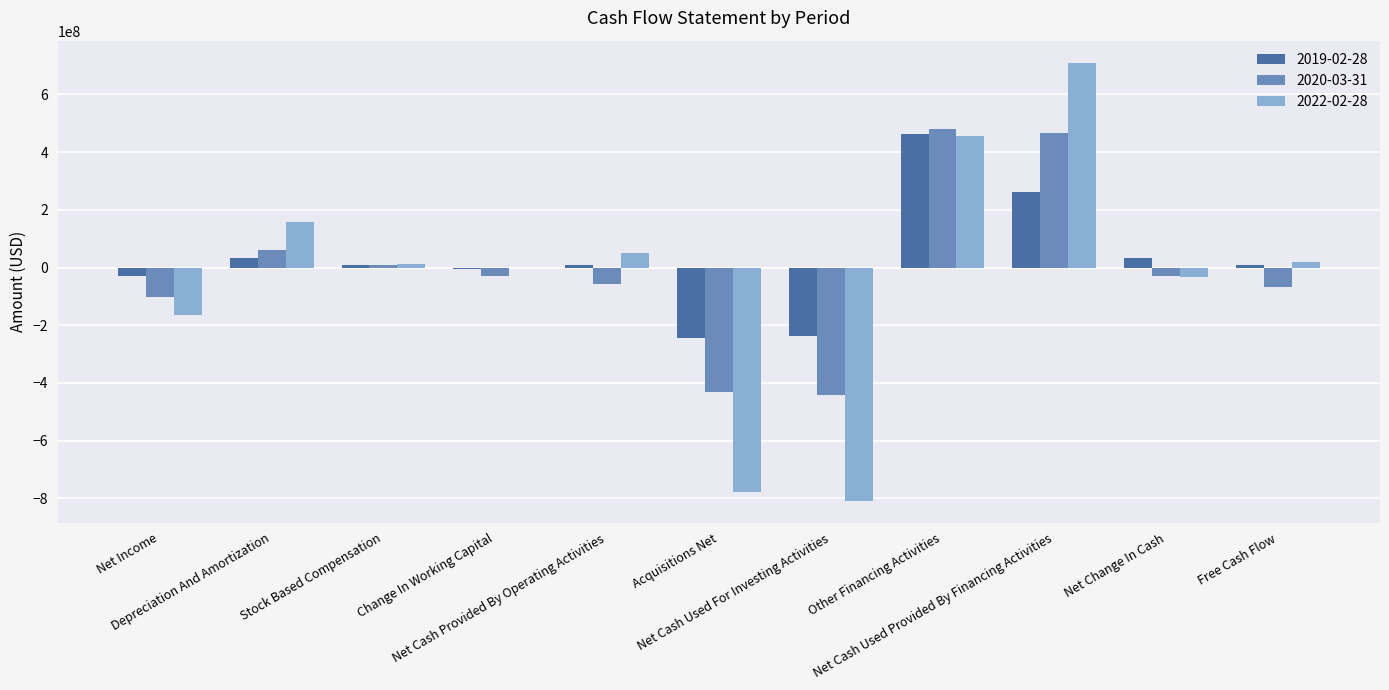

What is the greatest value displayed?

710708000